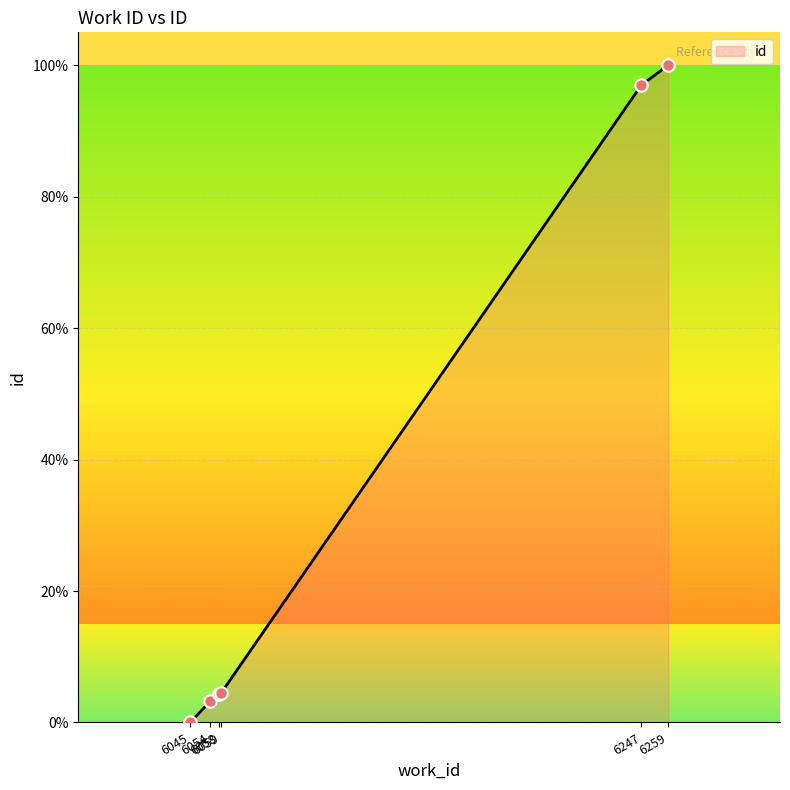

What is the change in value from 6054 to 6059?

+1.3